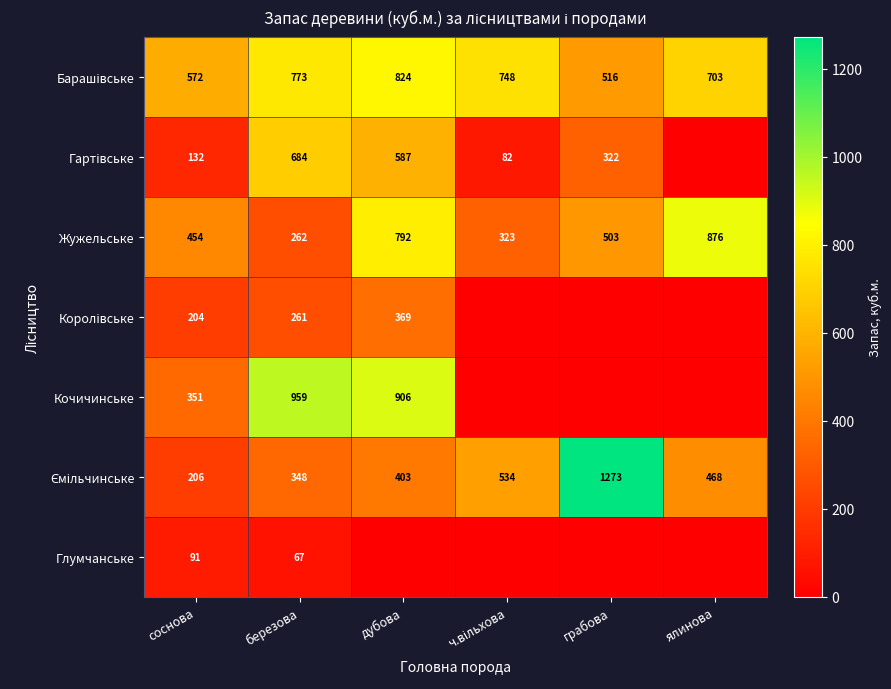

Which category has the highest value across all series?

грабова